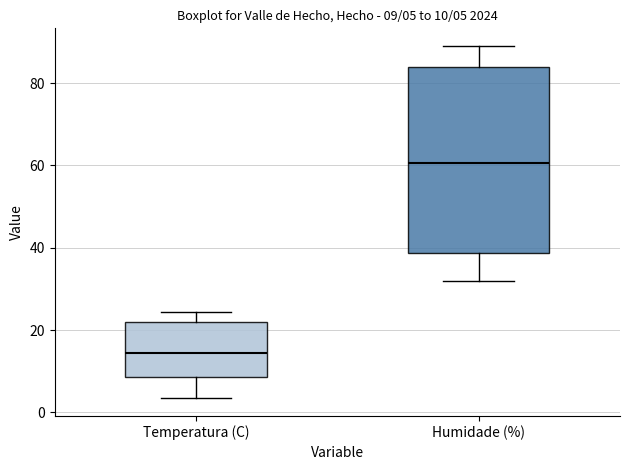

Comparing the boxes themselves (not the whiskers), which one is the tallest?

Humidade (%)